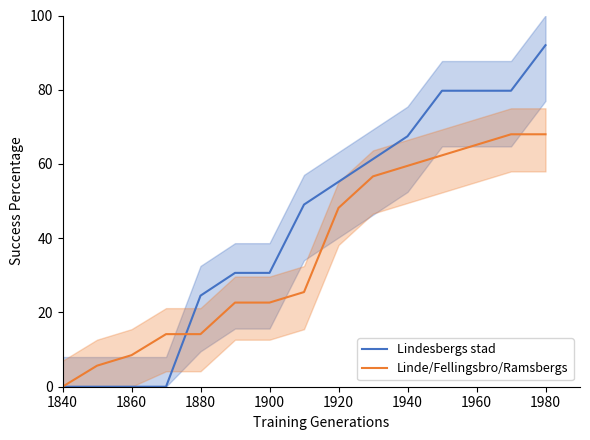

Is this an area chart (filled region under the line)?

No